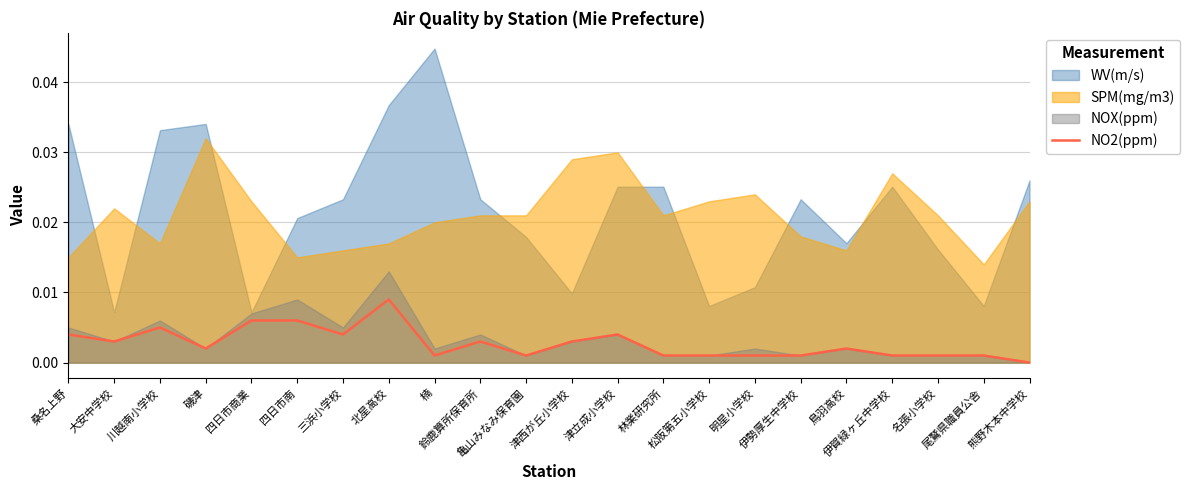

At which label is the value closest to 0?

熊野木本中学校